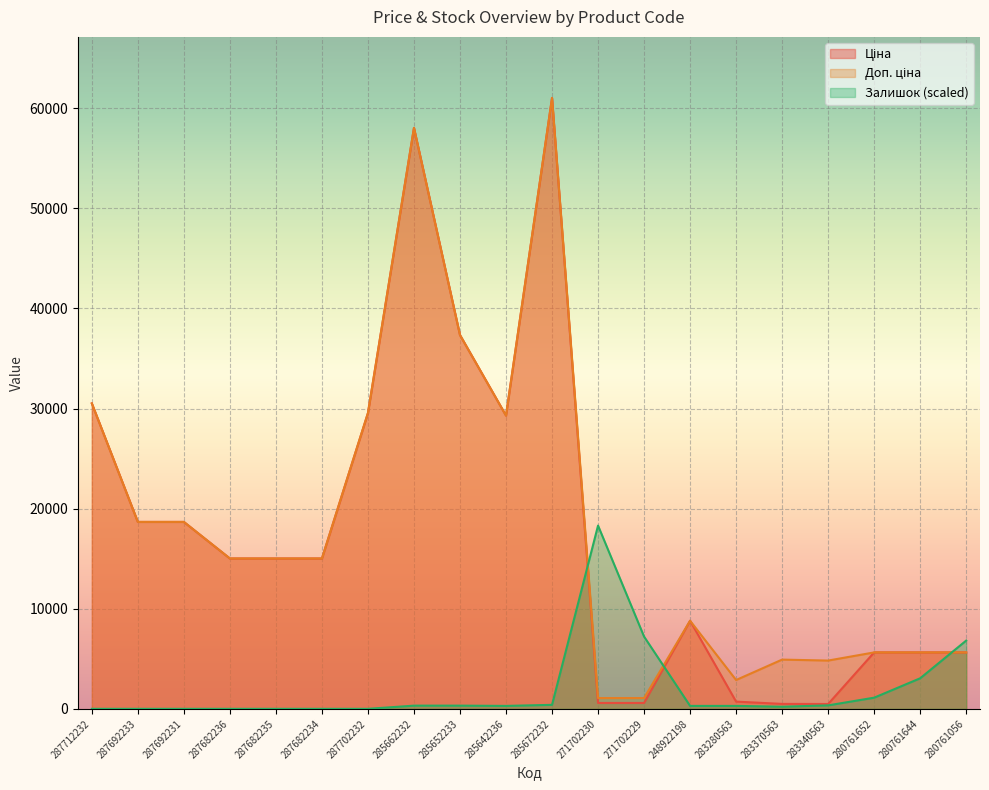

What is the label of the 6th point from the left?

287682234